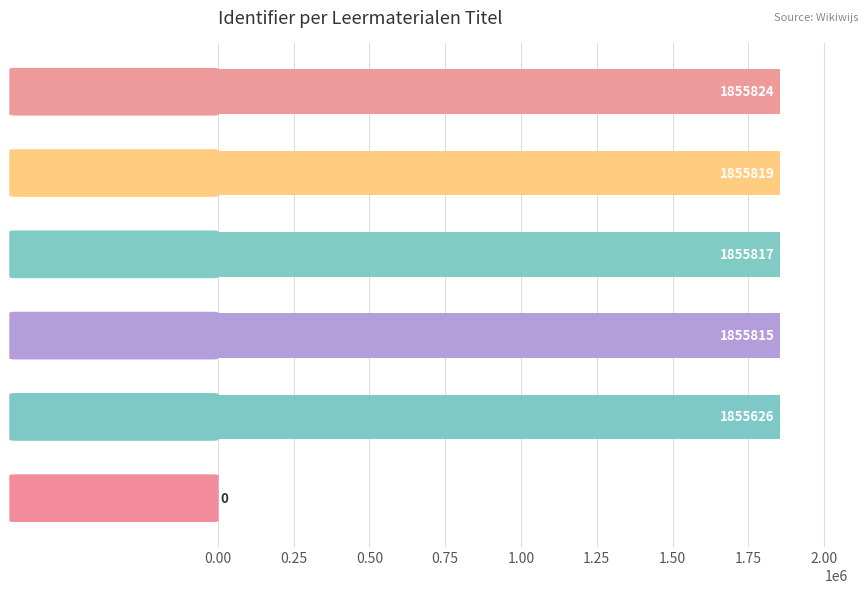

What is the sum of all values?

9278901